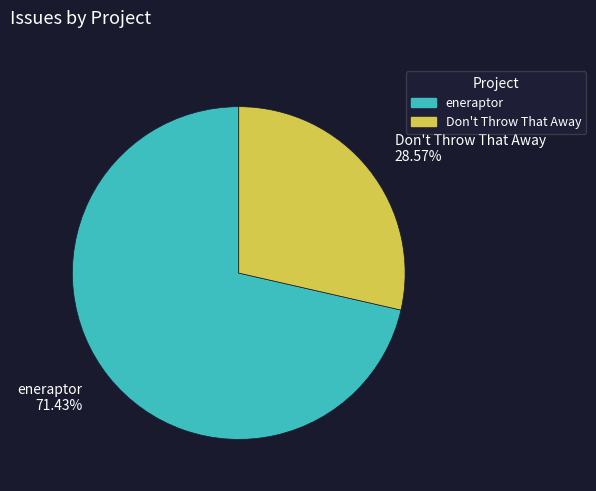

Is there a majority slice in this chart?

Yes